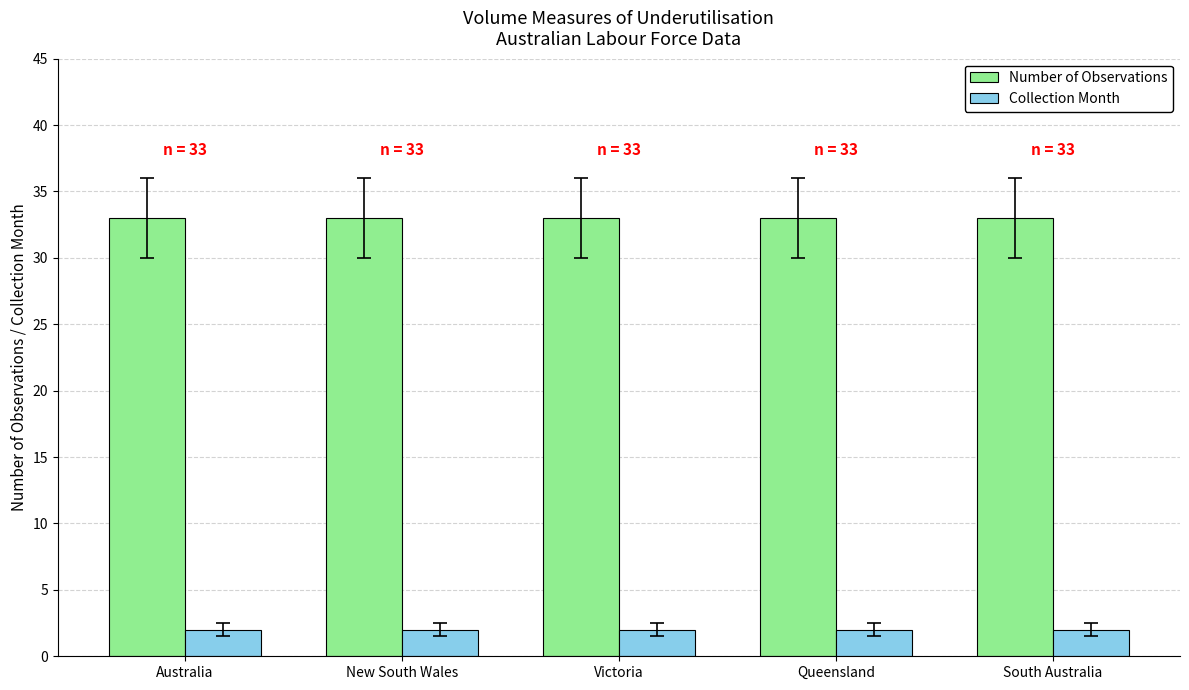

Reading left to right, transcribe all the data shown in this chart.

Number of Observations: 33	33	33	33	33
Collection Month: 2	2	2	2	2